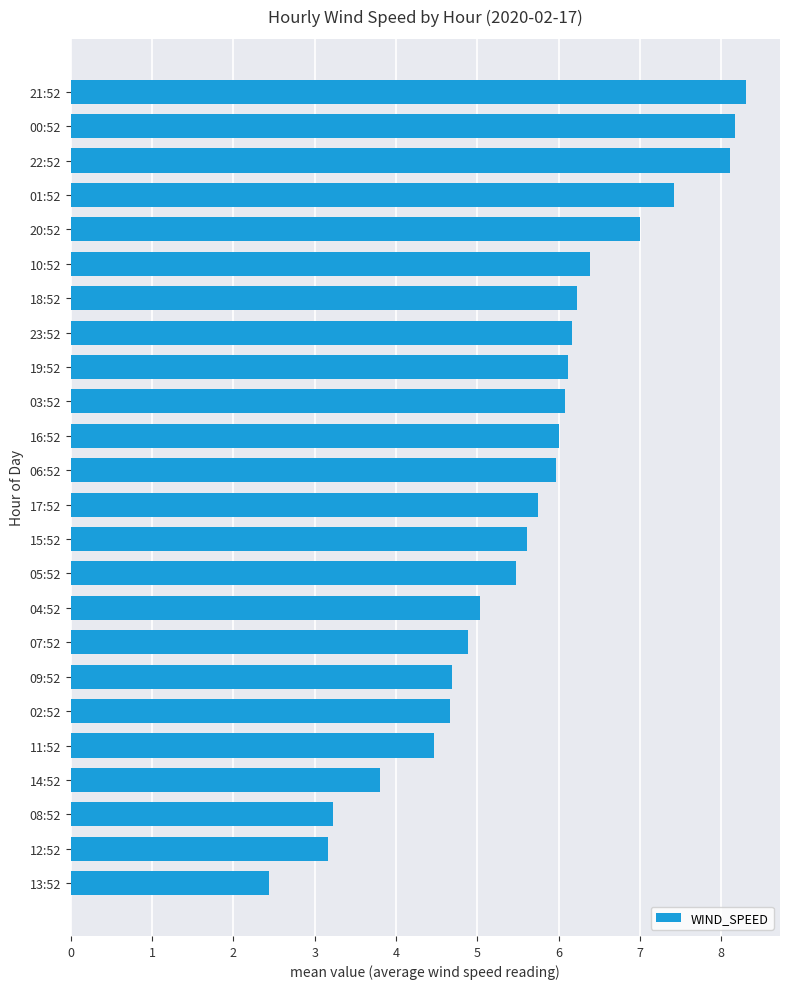

What is the approximate value at 21:52?

8.3